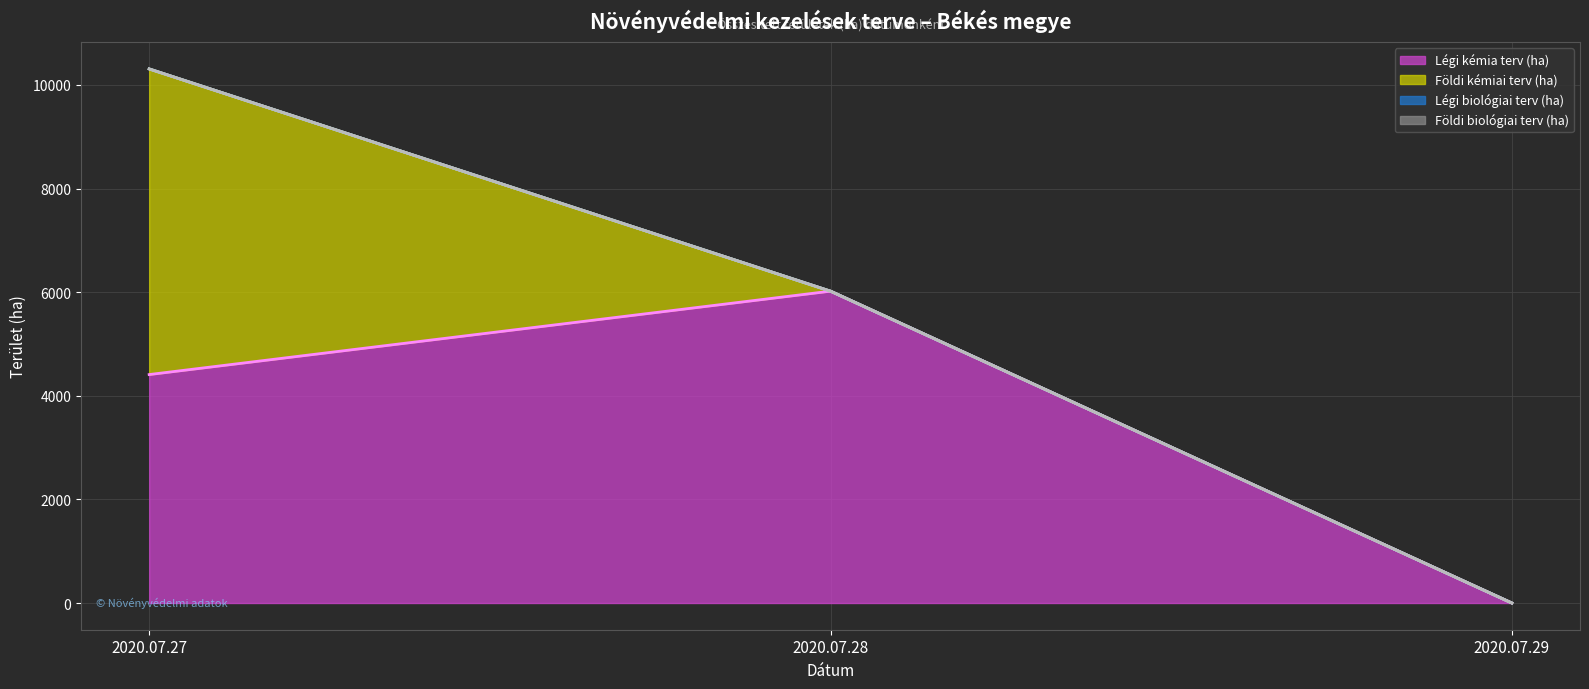

Reading left to right, list all the values displayed in this chart.

Légi kémia terv (ha): 2020.07.27=4410	2020.07.28=6020	2020.07.29=0
Földi kémiai terv (ha): 2020.07.27=5900	2020.07.28=0	2020.07.29=0
Légi biológiai terv (ha): 2020.07.27=0	2020.07.28=0	2020.07.29=0
Földi biológiai terv (ha): 2020.07.27=0	2020.07.28=0	2020.07.29=0